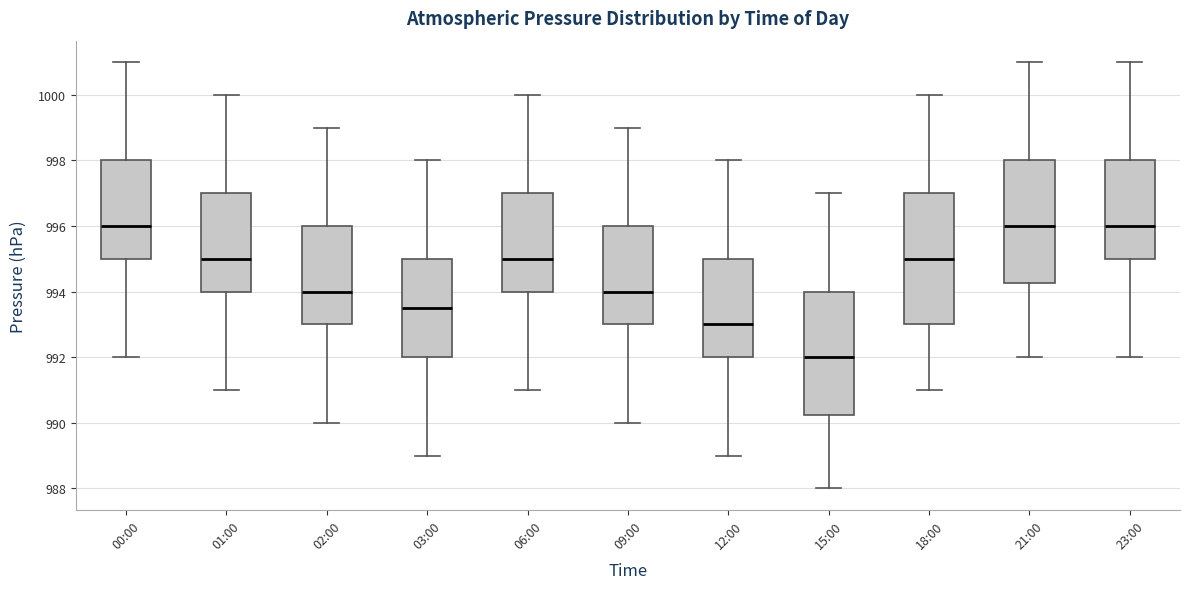

Where is the upper edge of the box for 18:00 on the y-axis? The values are not printed on the chart, so give them approximately, as read against the axis.

997.0